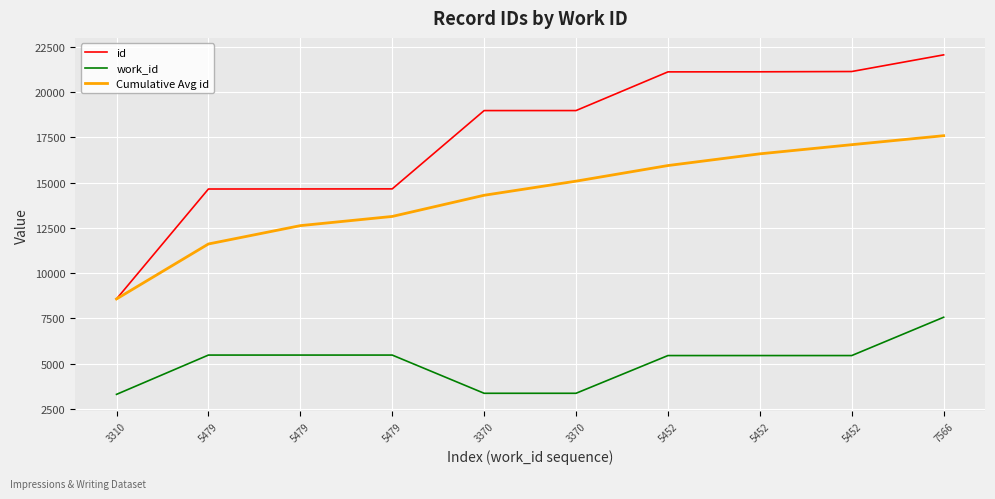

How many lines are shown in the chart?

3